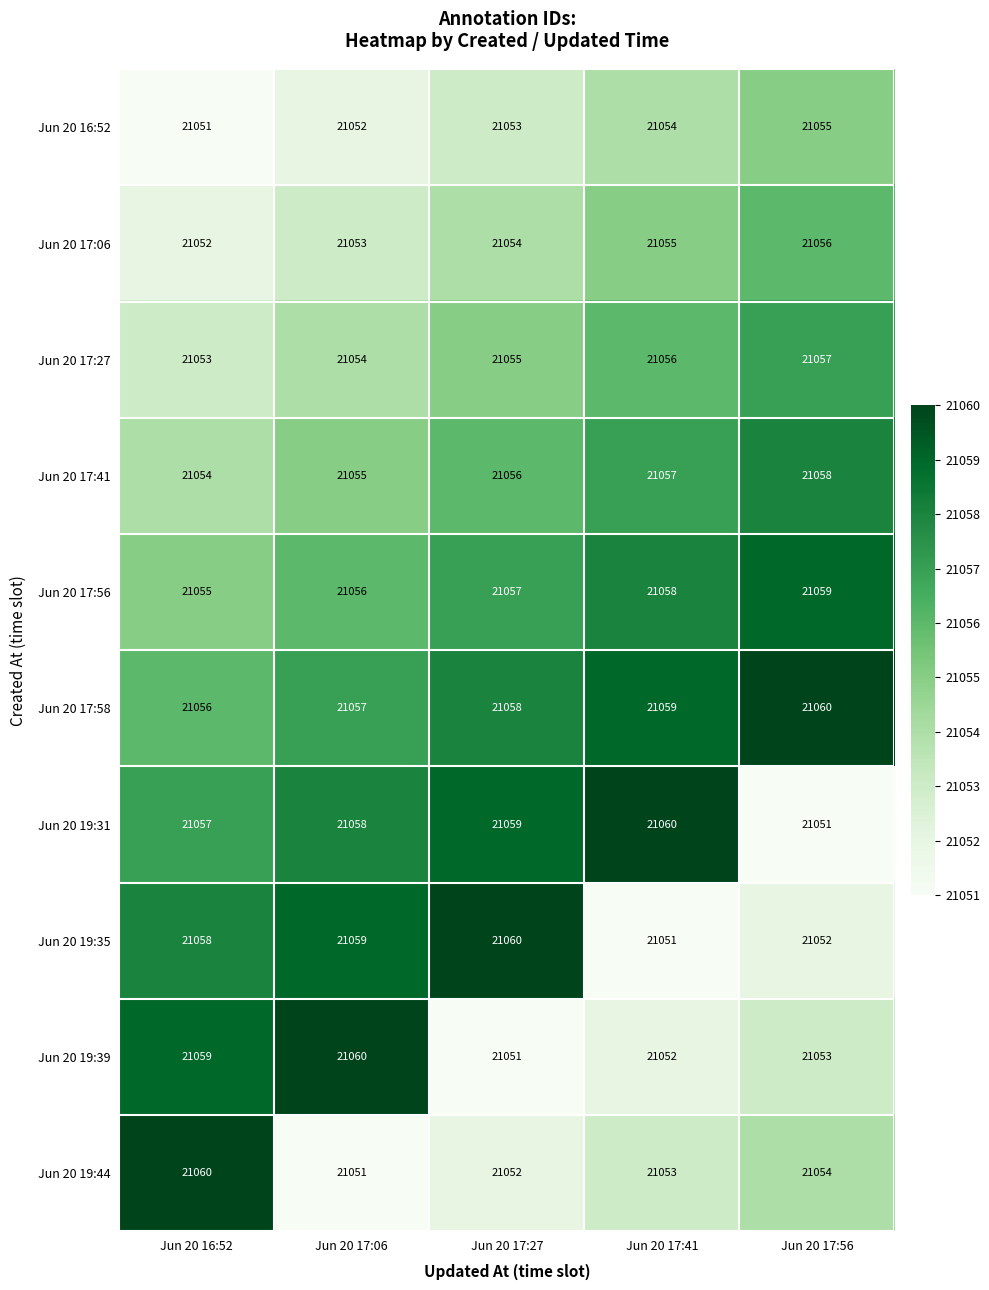

The Jun 20 17:27 series shows 12806 at Jun 20 17:41. True or false?

False